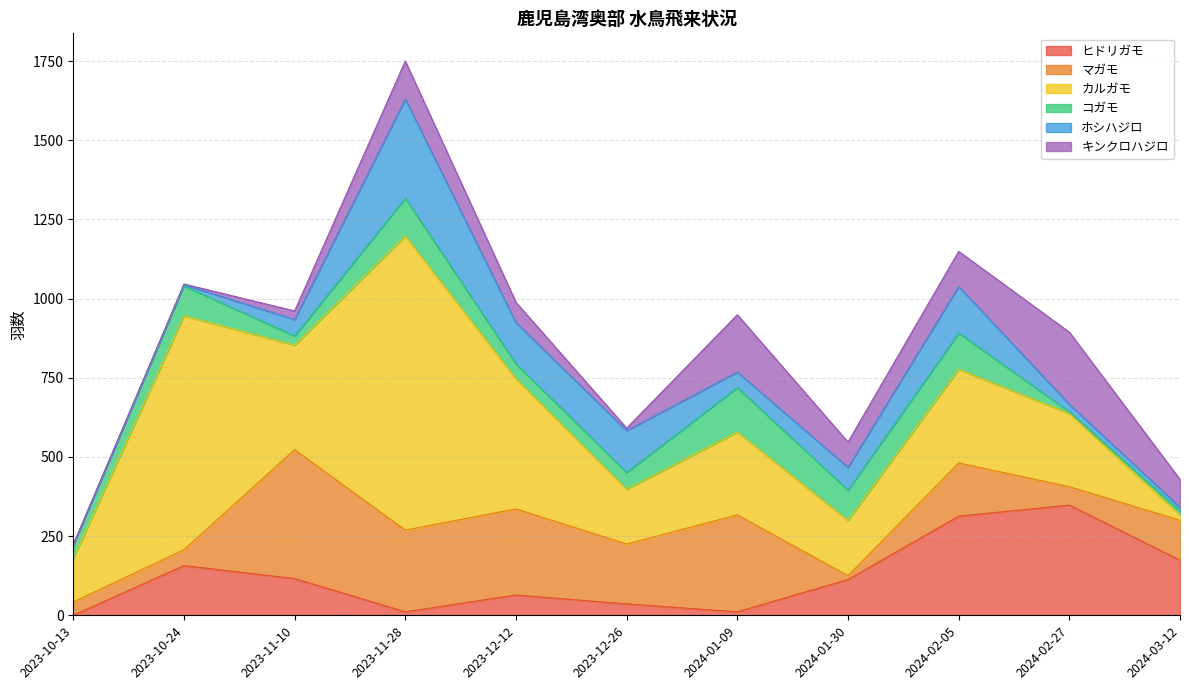

What is the difference between the maximum and second lowest values in the ヒドリガモ series?

337